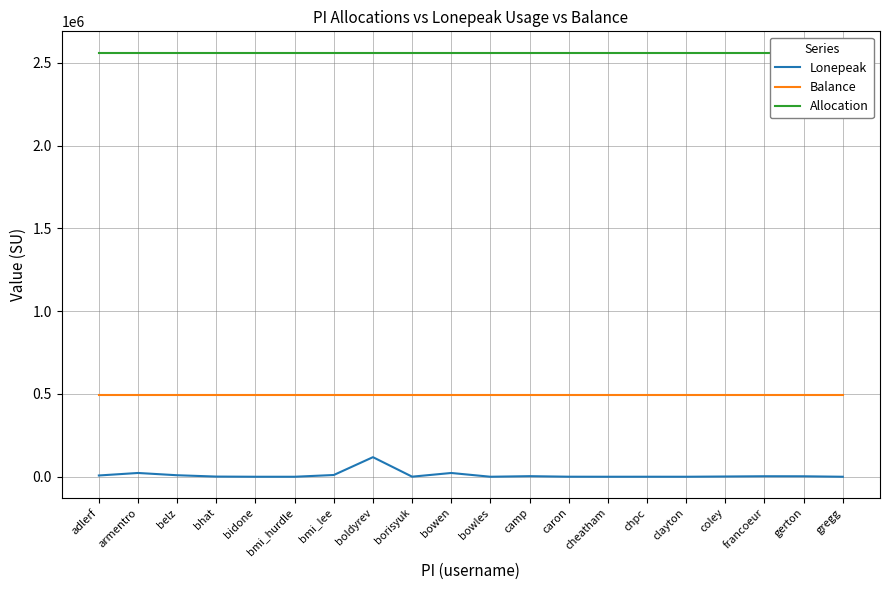

True or false: Allocation has more than 0 interior local peaks.

False